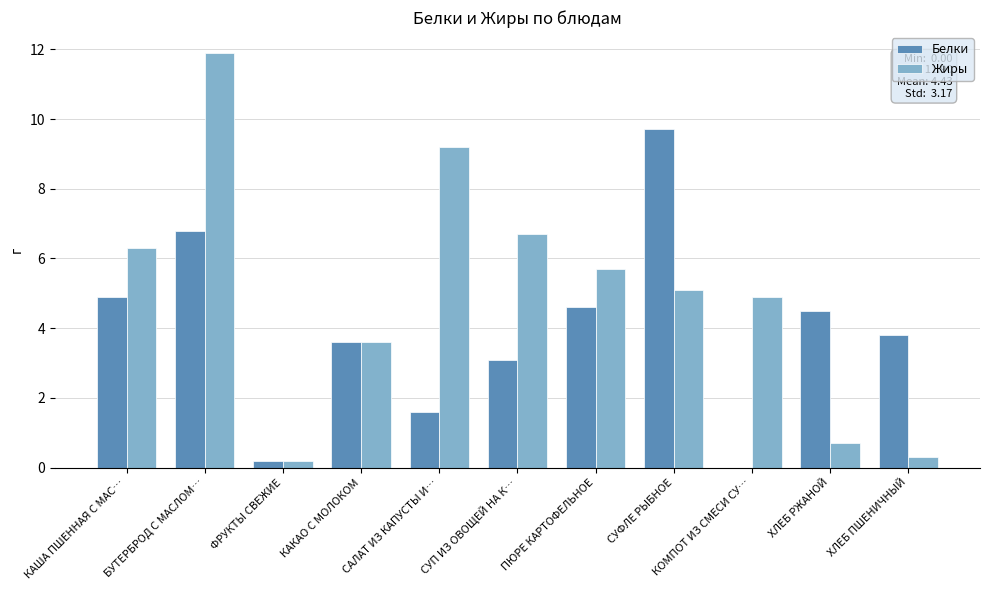

Reading left to right, what are all the values shown in this chart?

Белки: КАША ПШЕННАЯ С МАС…=4.9	БУТЕРБРОД С МАСЛОМ…=6.8	ФРУКТЫ СВЕЖИЕ=0.2	КАКАО С МОЛОКОМ=3.6	САЛАТ ИЗ КАПУСТЫ И…=1.6	СУП ИЗ ОВОЩЕЙ НА К…=3.1	ПЮРЕ КАРТОФЕЛЬНОЕ=4.6	СУФЛЕ РЫБНОЕ=9.7	КОМПОТ ИЗ СМЕСИ СУ…=0.0	ХЛЕБ РЖАНОЙ=4.5	ХЛЕБ ПШЕНИЧНЫЙ=3.8
Жиры: КАША ПШЕННАЯ С МАС…=6.3	БУТЕРБРОД С МАСЛОМ…=11.9	ФРУКТЫ СВЕЖИЕ=0.2	КАКАО С МОЛОКОМ=3.6	САЛАТ ИЗ КАПУСТЫ И…=9.2	СУП ИЗ ОВОЩЕЙ НА К…=6.7	ПЮРЕ КАРТОФЕЛЬНОЕ=5.7	СУФЛЕ РЫБНОЕ=5.1	КОМПОТ ИЗ СМЕСИ СУ…=4.9	ХЛЕБ РЖАНОЙ=0.7	ХЛЕБ ПШЕНИЧНЫЙ=0.3